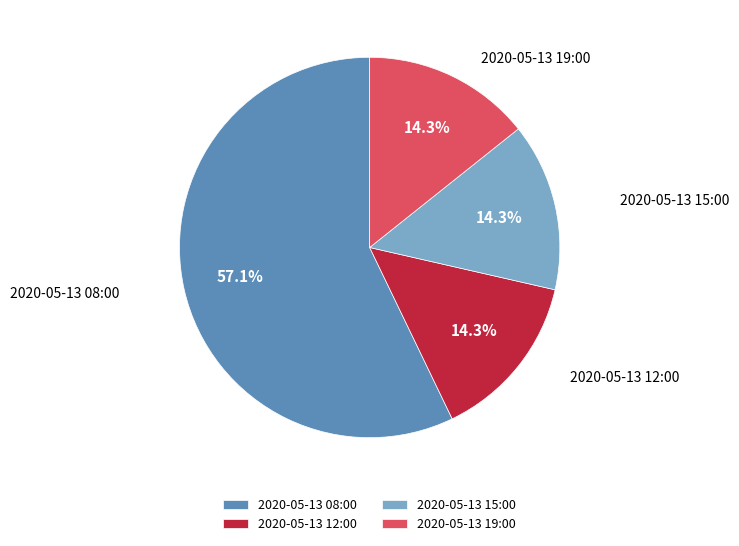

How many slices are in this pie chart?

4